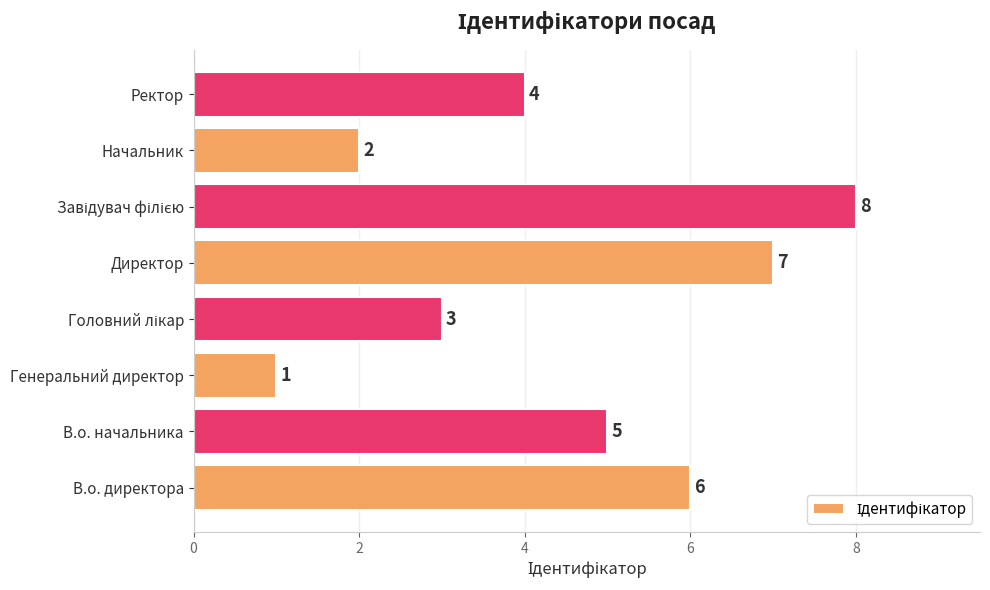

The value at Директор is 7. True or false?

True